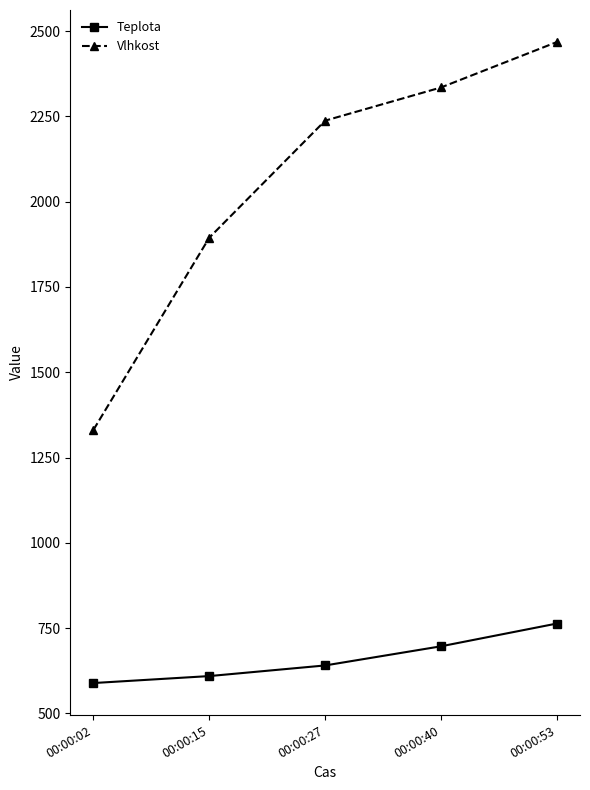

List the labels in order of Vlhkost value, largest first.

00:00:53, 00:00:40, 00:00:27, 00:00:15, 00:00:02